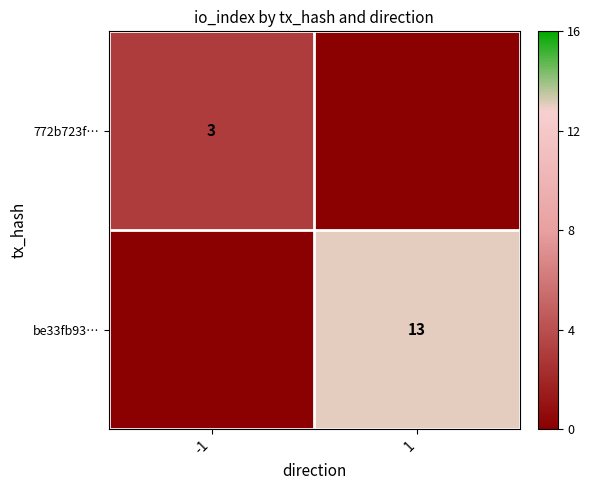

At how many categories does at least one series exceed 1?

2